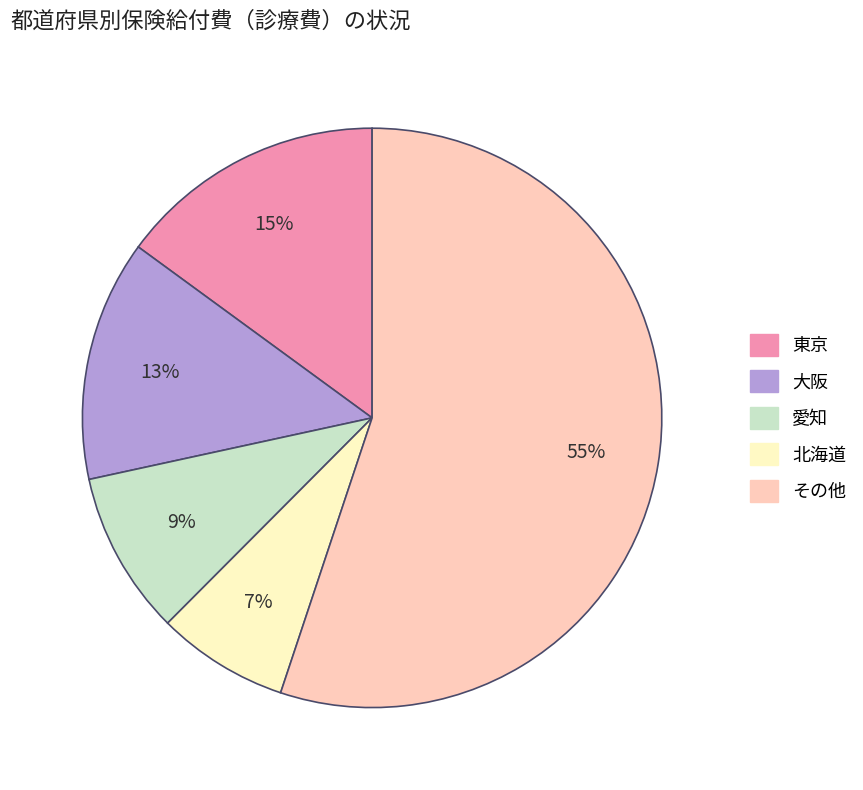

How many slices are in this pie chart?

5